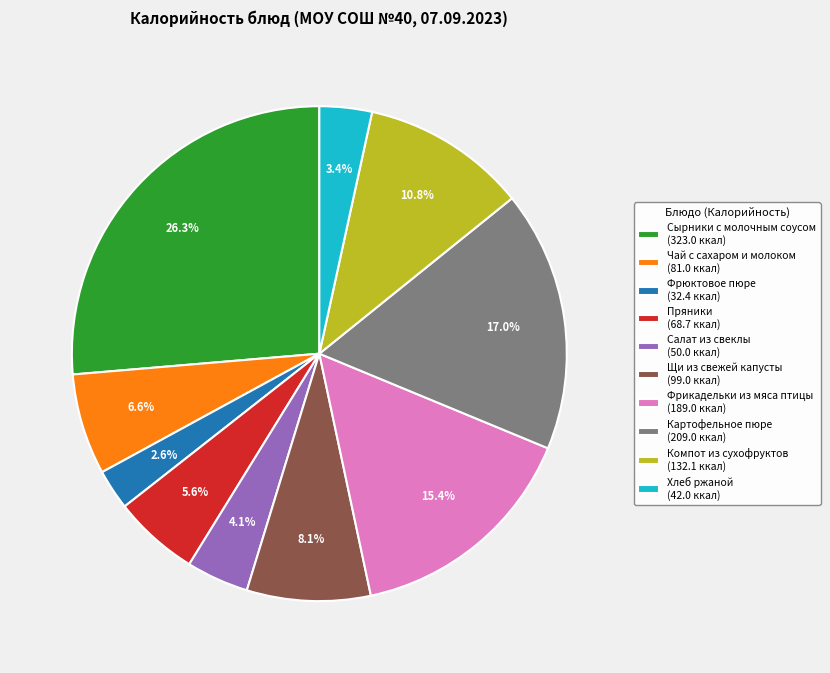

How many slices are in this pie chart?

10